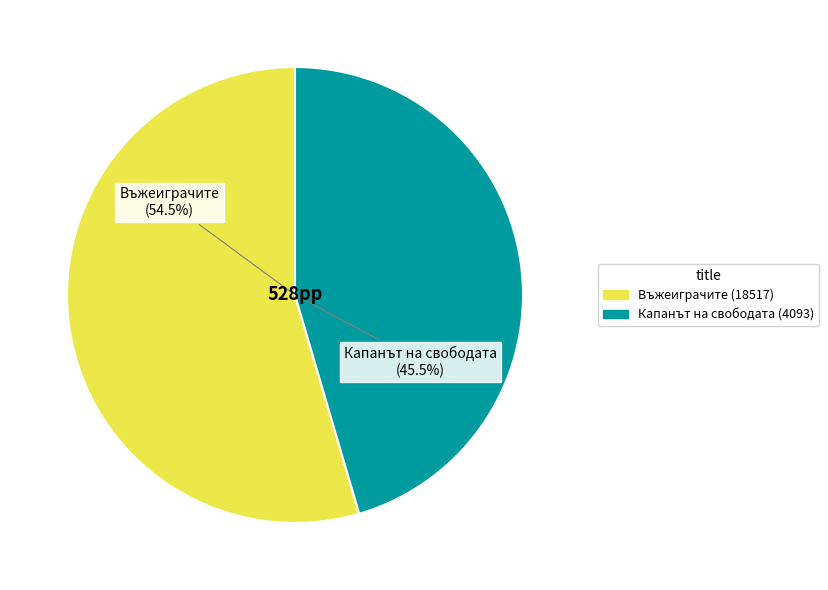

Rank the categories by value from highest to lowest.

18517, 4093